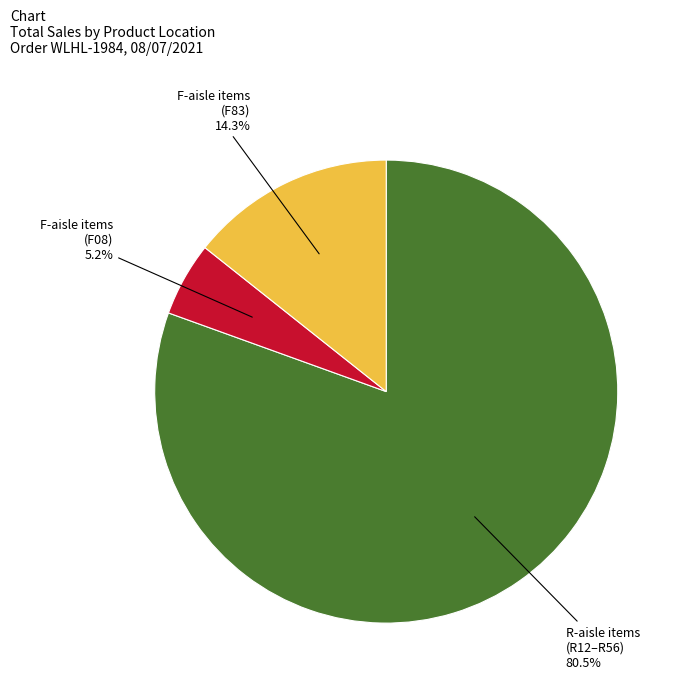

Which has a higher value, R-aisle items (R12–R56) or F-aisle items (F08)?

R-aisle items (R12–R56)